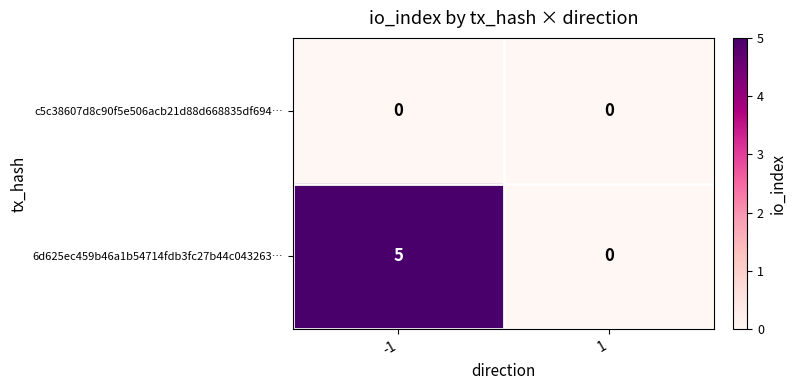

Is it true that 6d625ec459b46a1b54714fdb3fc27b44c043263… equals 0 at 1?

True